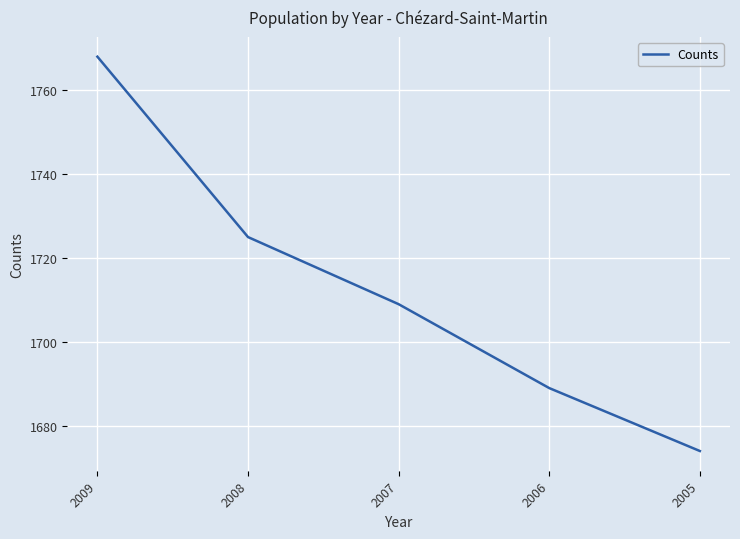

True or false: the data has more than 2 interior local peaks.

False